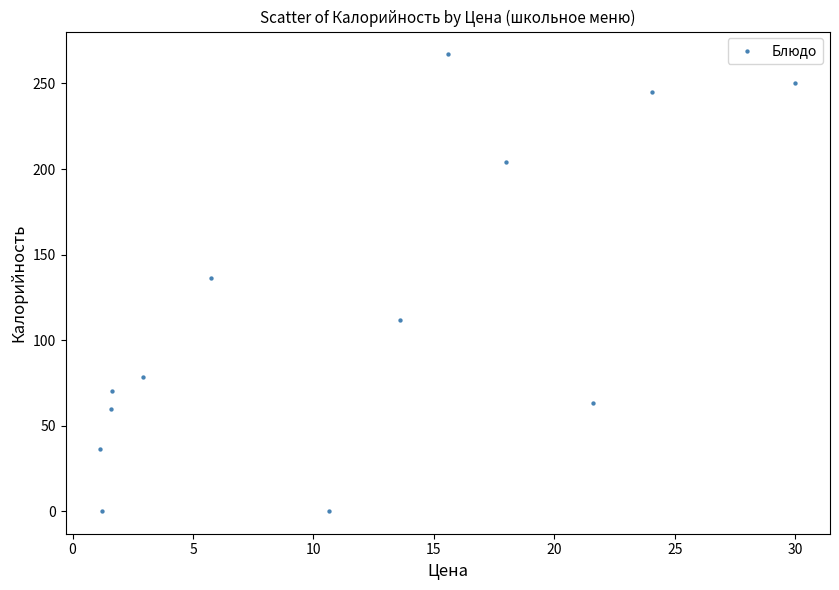

What Y value in the scatter plot is closest to 133?

136.0